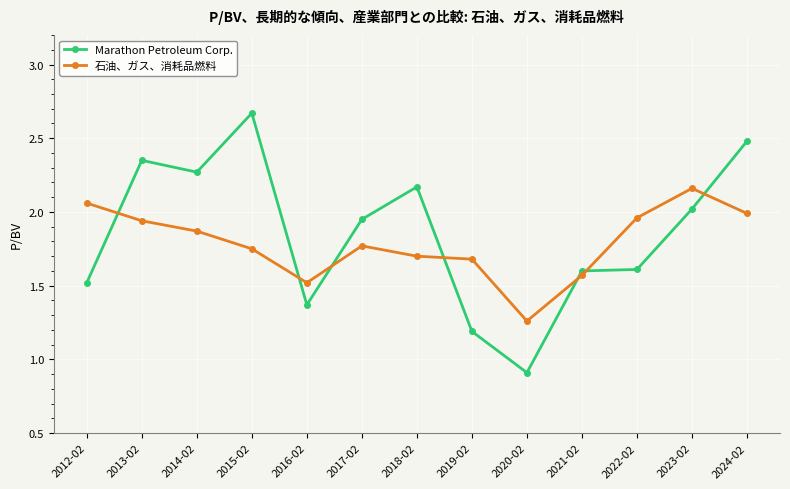

After their last crossing, which series has the higher values: 石油、ガス、消耗品燃料 or Marathon Petroleum Corp.?

Marathon Petroleum Corp.